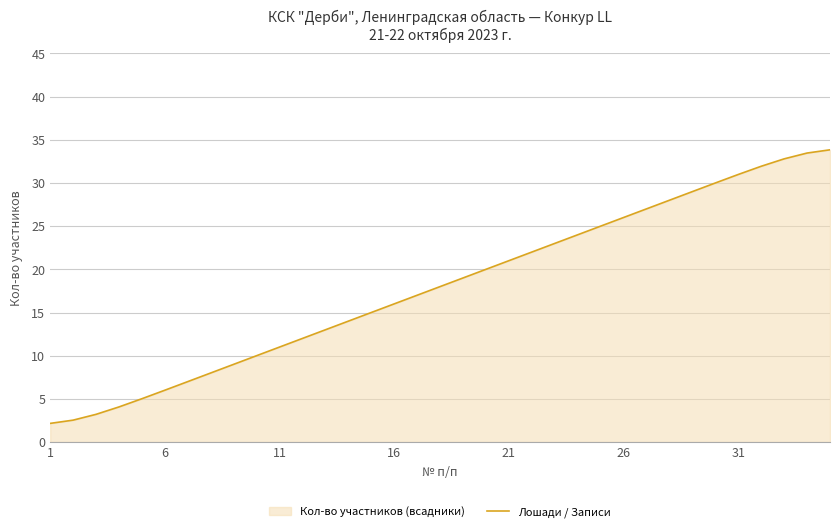

Count the number of values greater than 18.

17